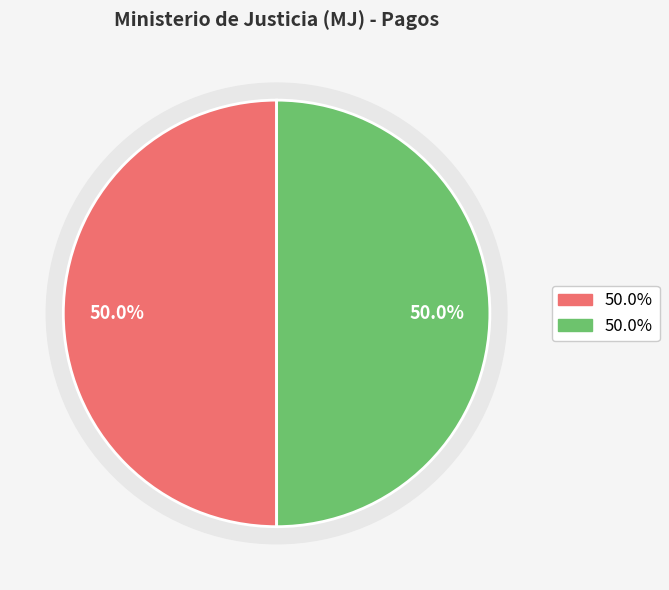

To the nearest percent, what portion does Solicitud 45989 represent?

50%